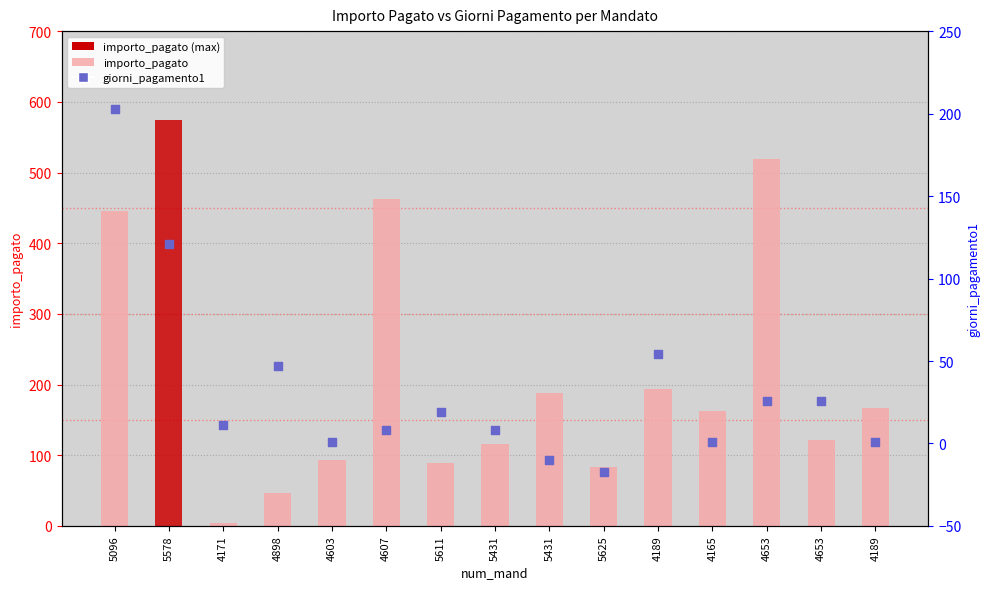

Which series has the widest spread of Y values?

importo_pagato